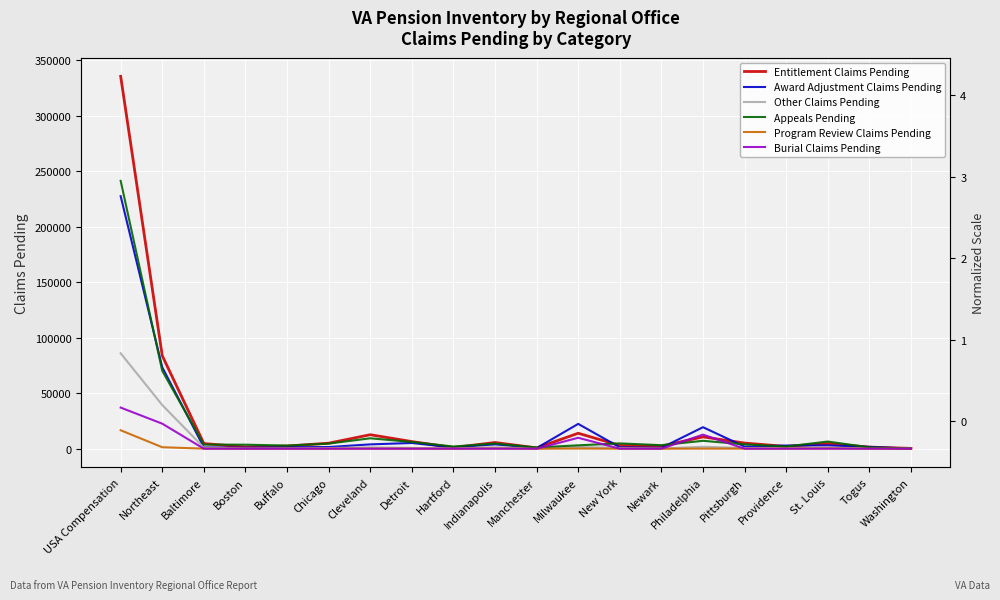

True or false: Entitlement Claims Pending and Program Review Claims Pending cross at least once.

False